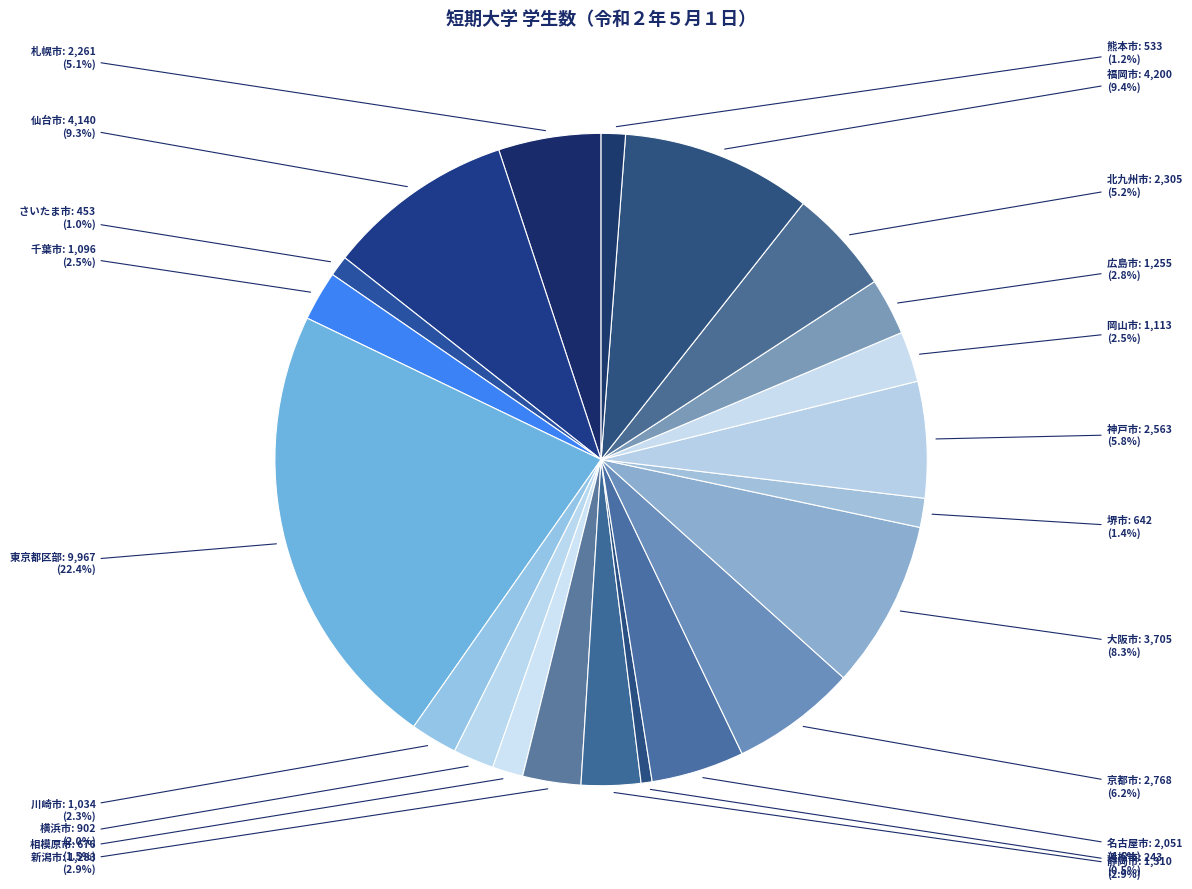

Approximately how many times larger is the value at 川崎市 compared to 熊本市?

1.9